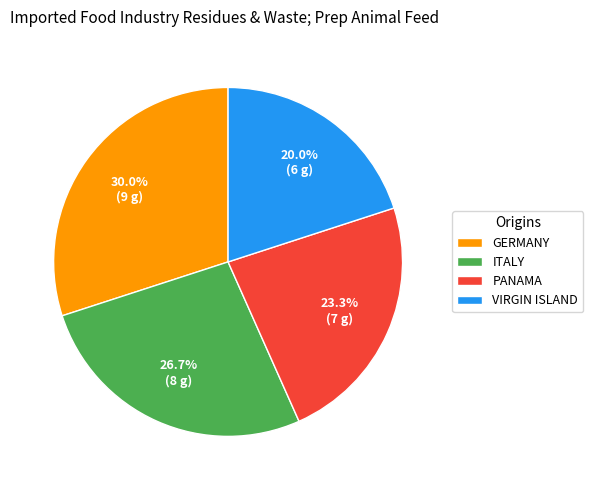

Which category has the biggest portion of the pie?

GERMANY